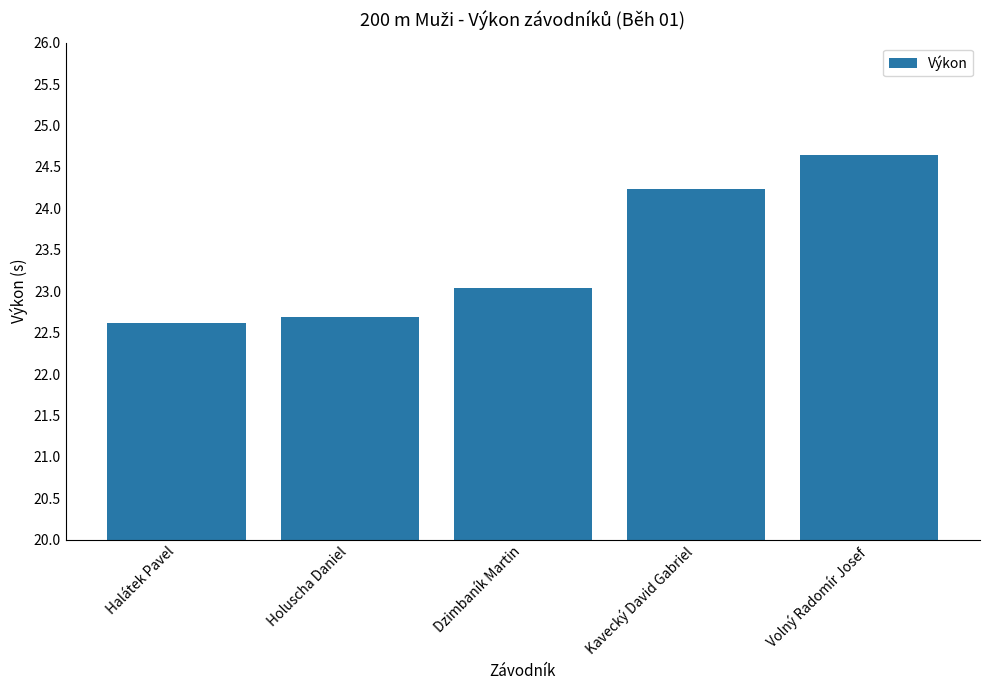

Is it true that the value at Volný Radomír Josef is 24.6?

True